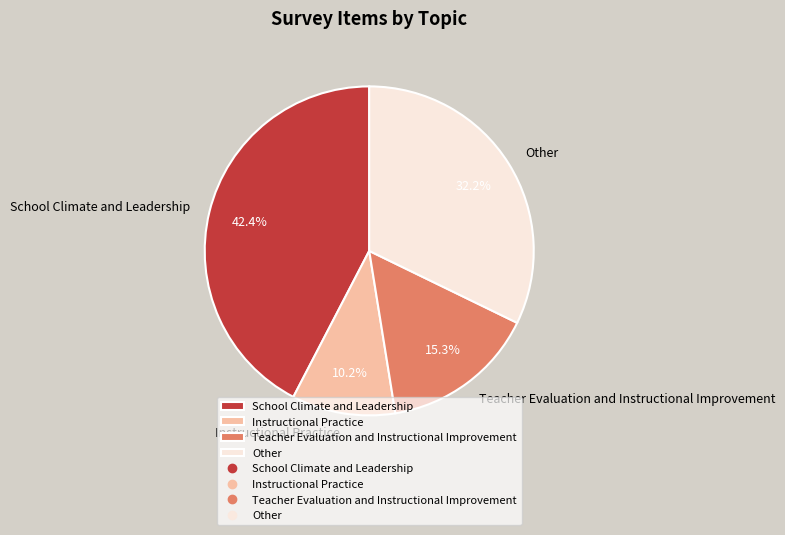

Which has a higher value, Other or Instructional Practice?

Other